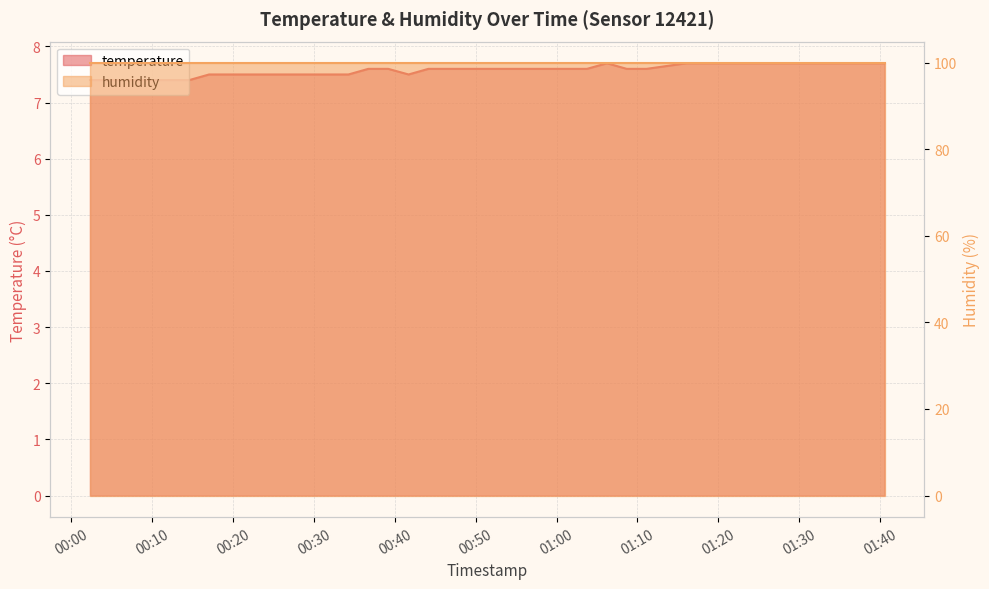

How many interior local valleys (lower than both neighbors) does the data have?

1